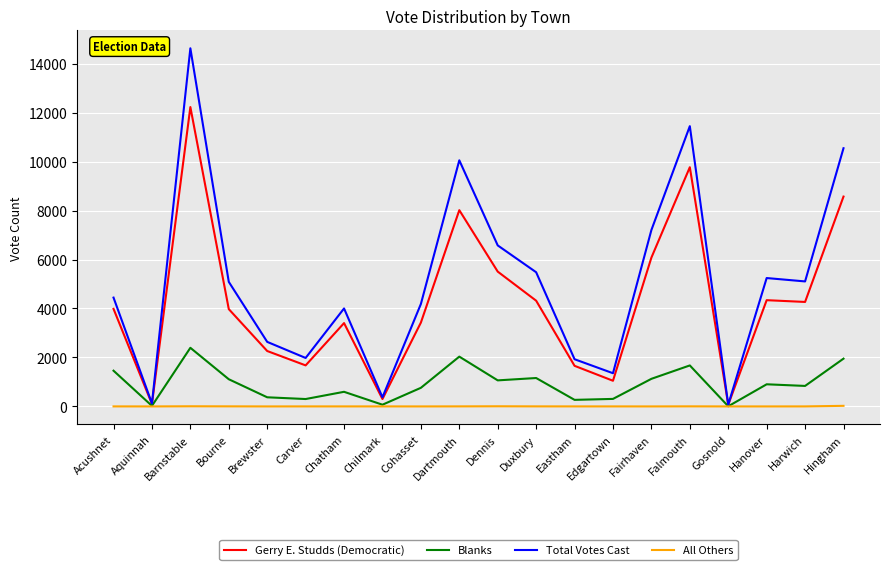

How many lines are shown in the chart?

4